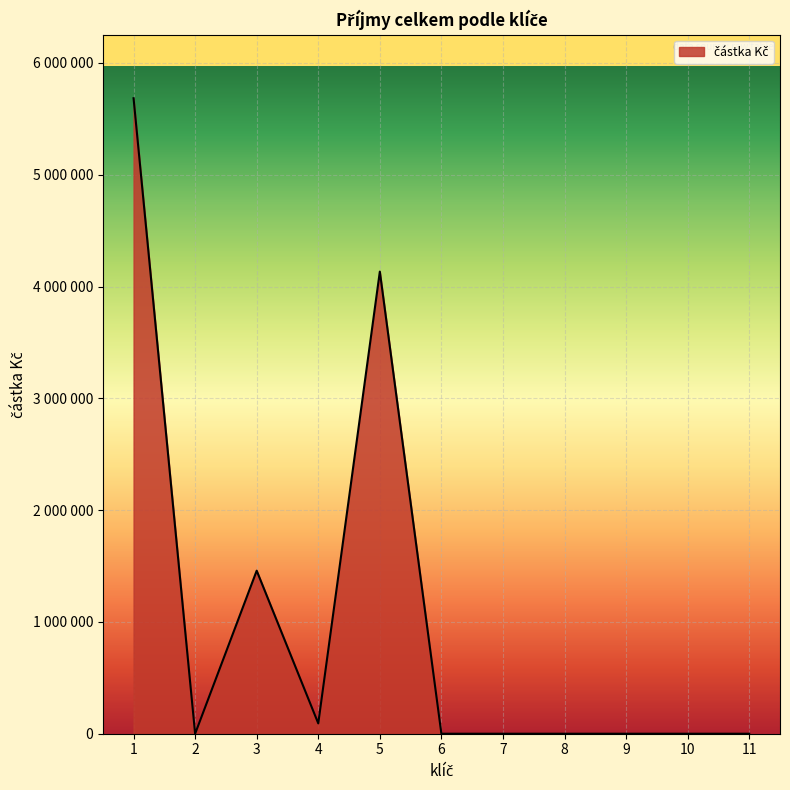

Reading right to left, extract all data points from this chart.

0	0	0	0	0	0	4133400	92400	1458333	0	5684133